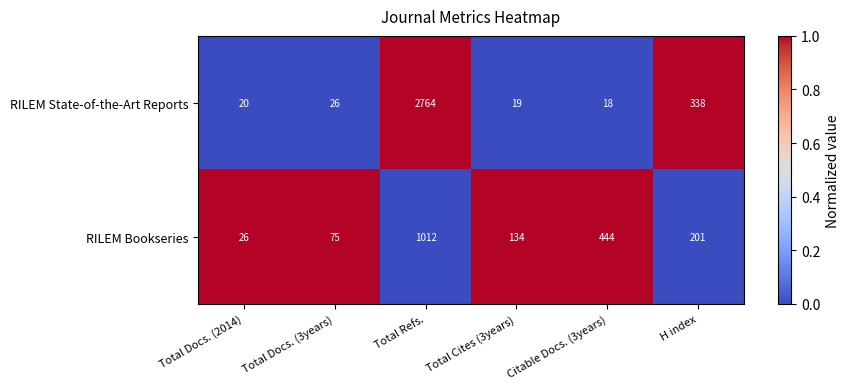

Reading left to right, extract all data points from this chart.

RILEM State-of-the-Art Reports: Total Docs. (2014)=20	Total Docs. (3years)=26	Total Refs.=2764	Total Cites (3years)=19	Citable Docs. (3years)=18	H index=338
RILEM Bookseries: Total Docs. (2014)=26	Total Docs. (3years)=75	Total Refs.=1012	Total Cites (3years)=134	Citable Docs. (3years)=444	H index=201